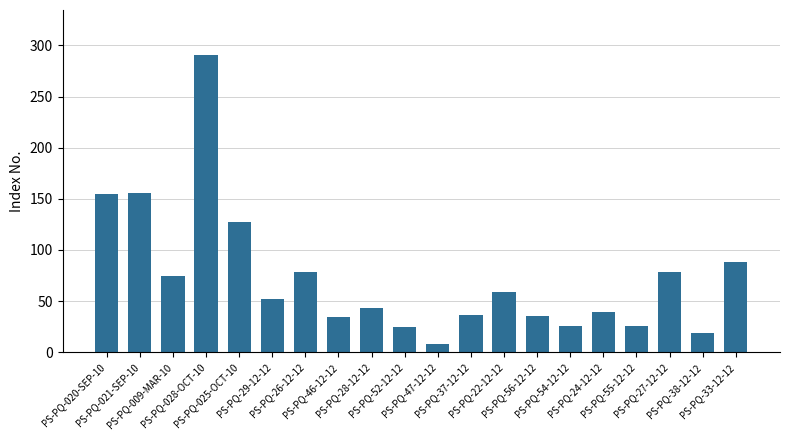

What is the sum of all values?

1450